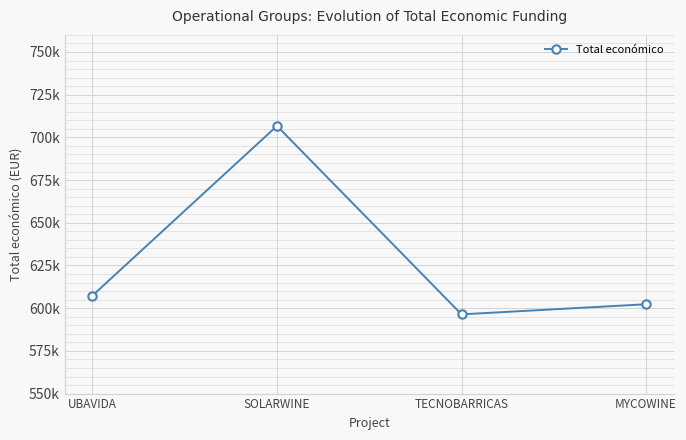

Approximately how many times larger is the value at MYCOWINE compared to SOLARWINE?

0.9